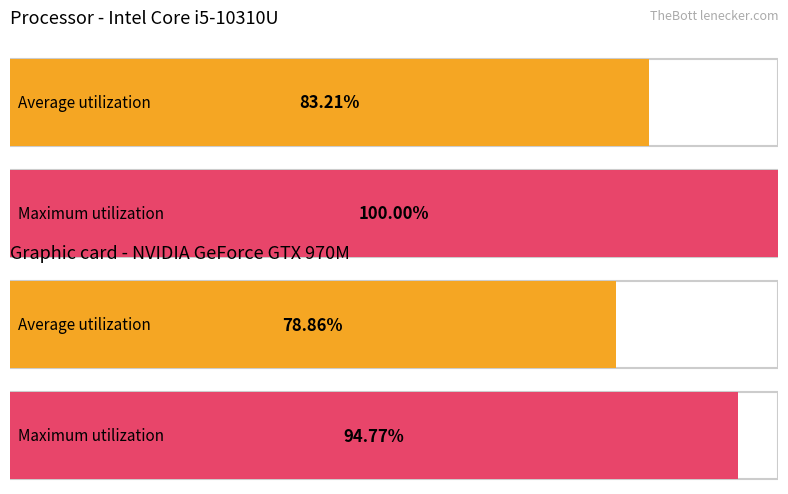

How many distinct data groups are displayed?

2